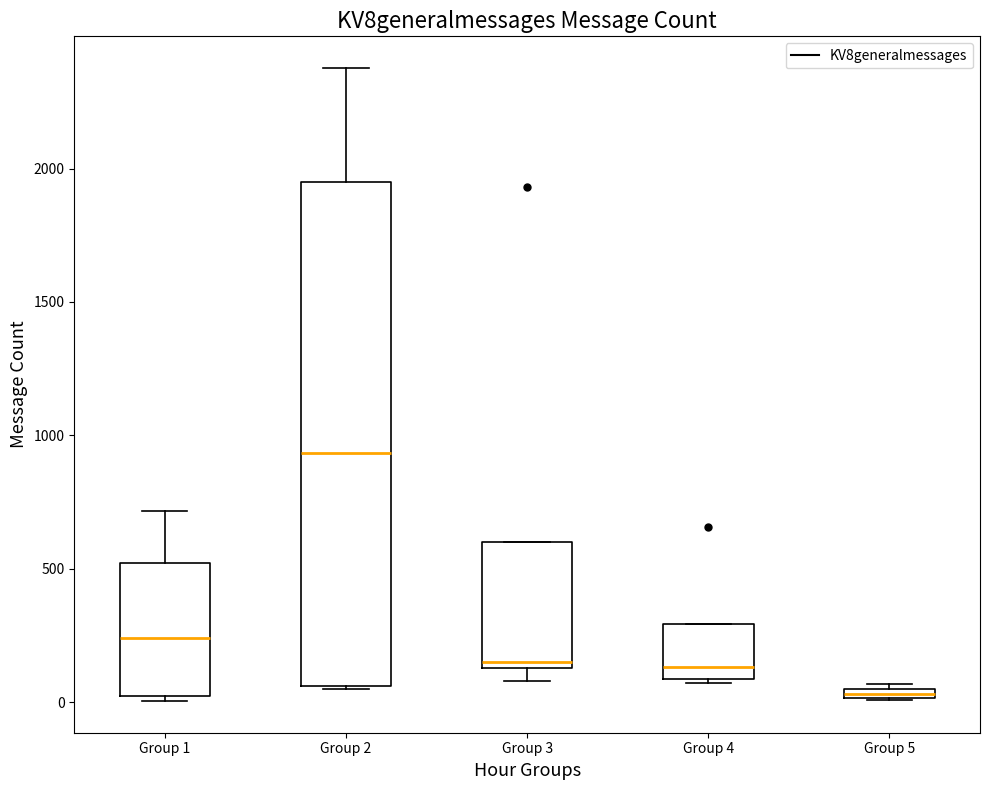

Which box is the tallest, from its lower edge to its upper edge?

Group 2